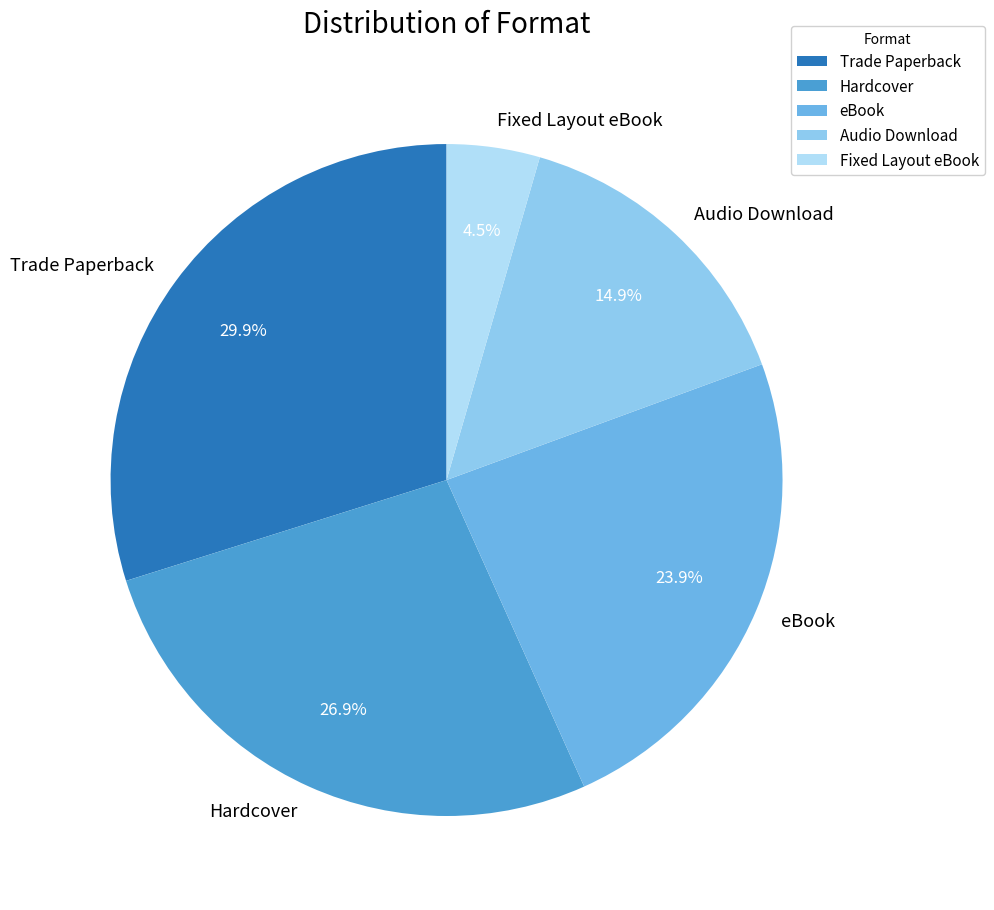

What is the largest slice in the pie chart?

Trade Paperback